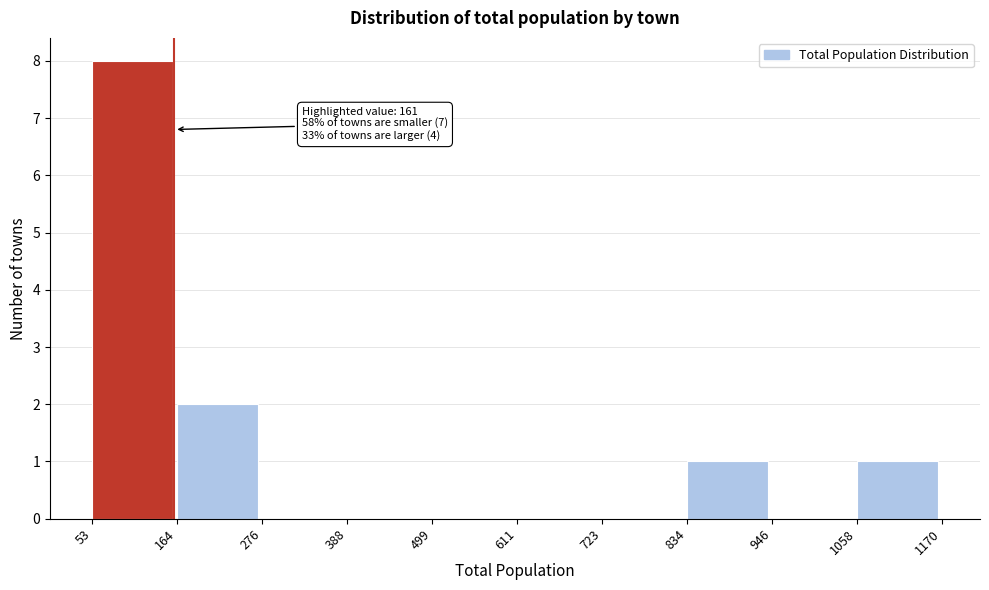

Which range on the x-axis has the tallest bar?

53 to 164